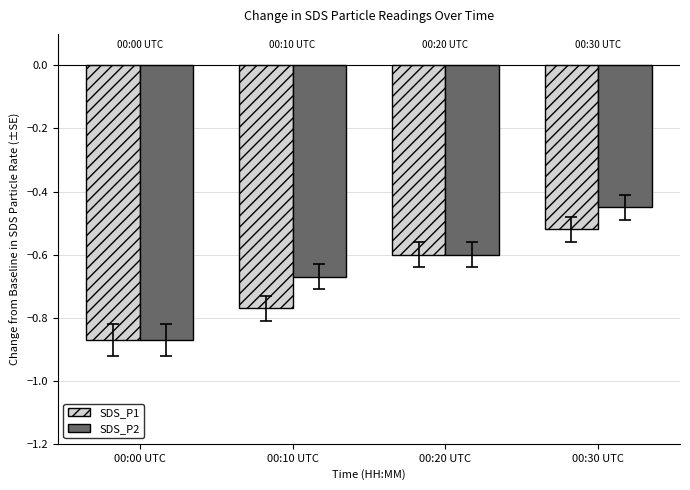

Rank the series at 00:30 UTC from lowest to highest value.

SDS_P1, SDS_P2